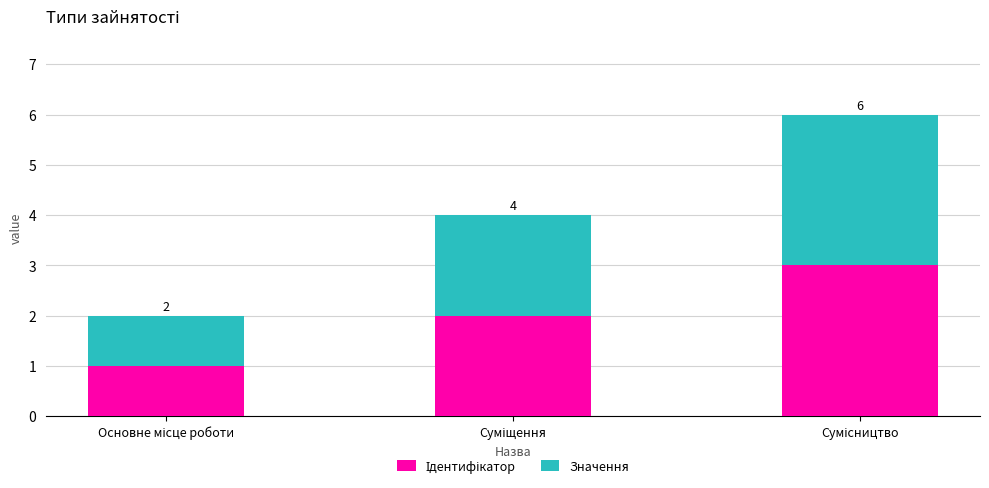

Where is Ідентифікатор nearest to the value 2?

Суміщення